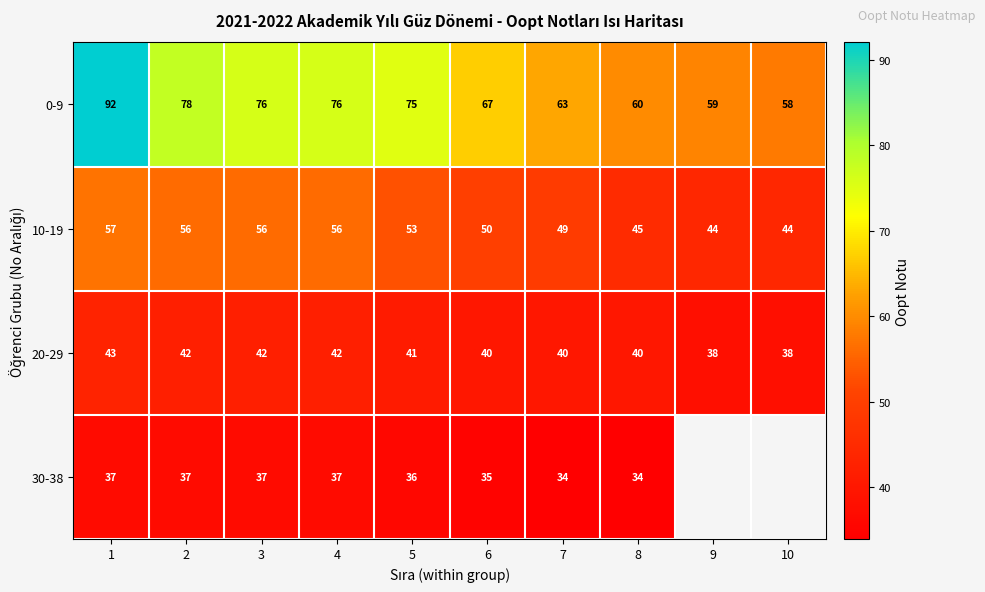

Rank the series at 6 from lowest to highest value.

30-38, 20-29, 10-19, 0-9